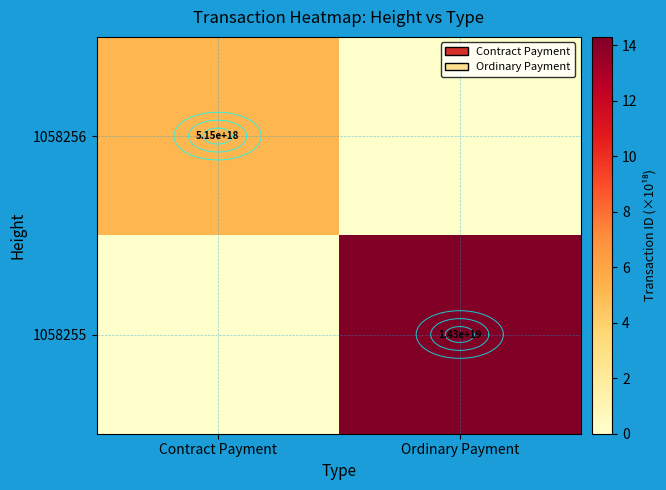

The value of 1058255 at Ordinary Payment is 8.3. True or false?

False